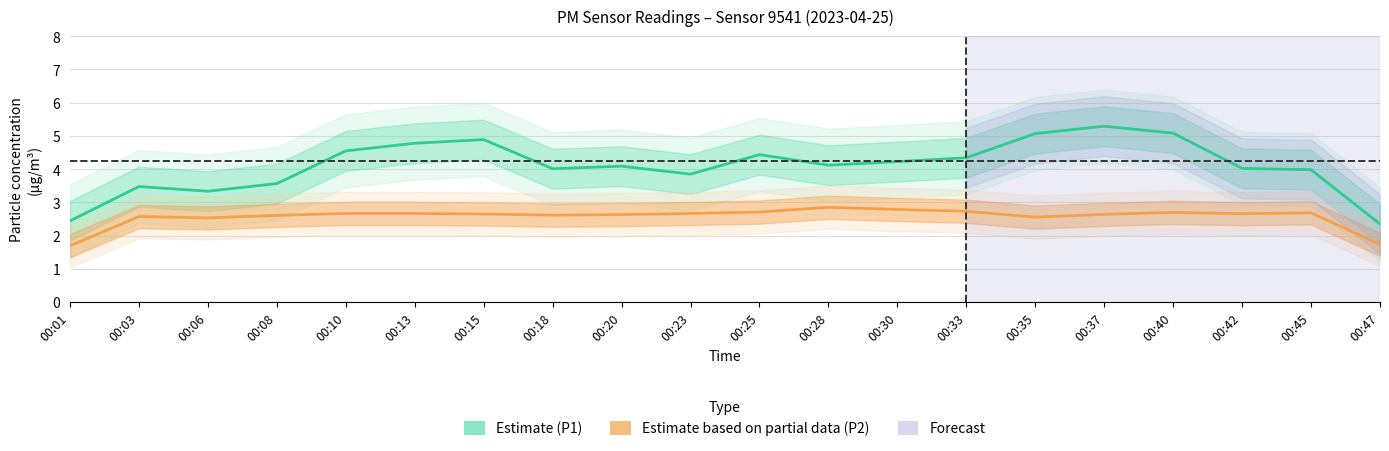

List the series in order of their overall mean, lowest first.

P2 (Estimate based on partial data), P1 (Estimate)